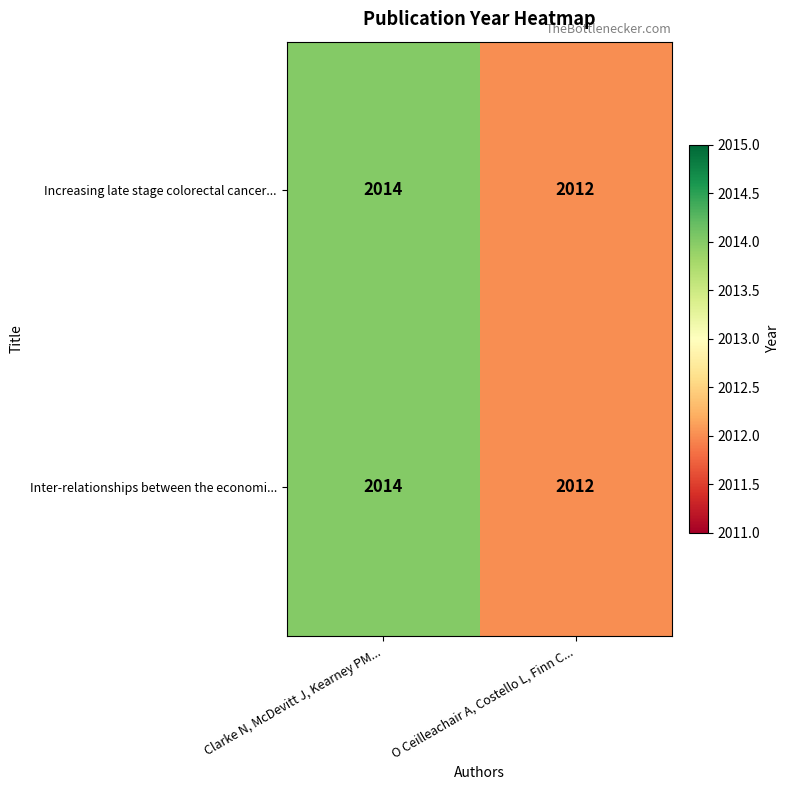

How many data points does each series have?

2